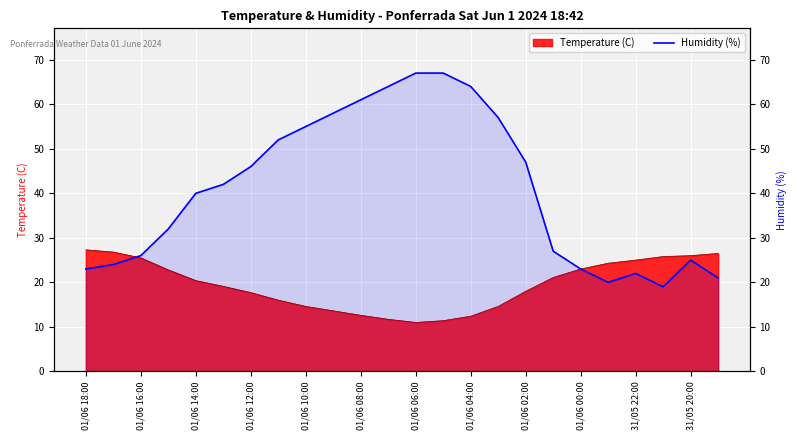

What is the maximum value shown in the chart?

67